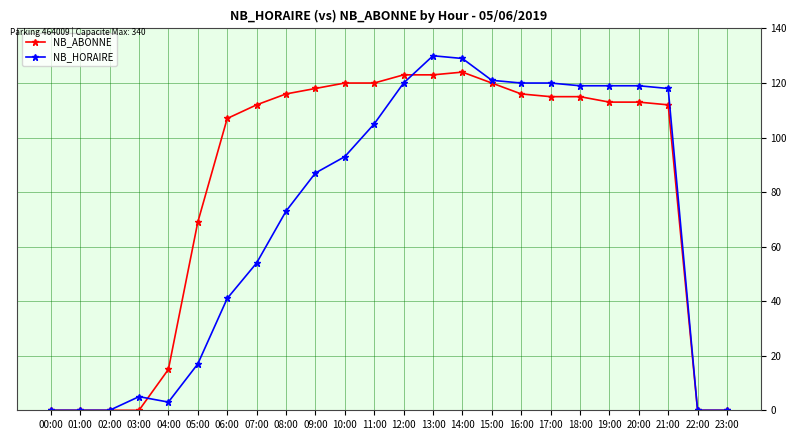

True or false: NB_ABONNE and NB_HORAIRE cross at least once.

True